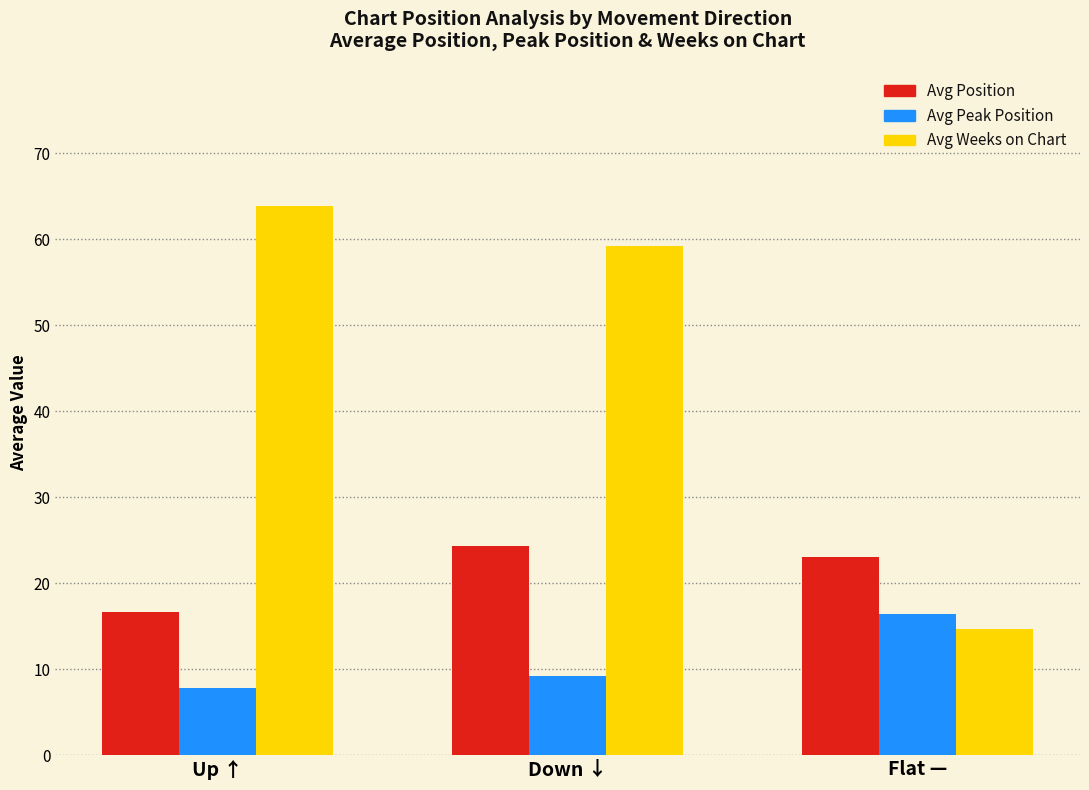

At which category is the sum across all series the highest?

Down ↓